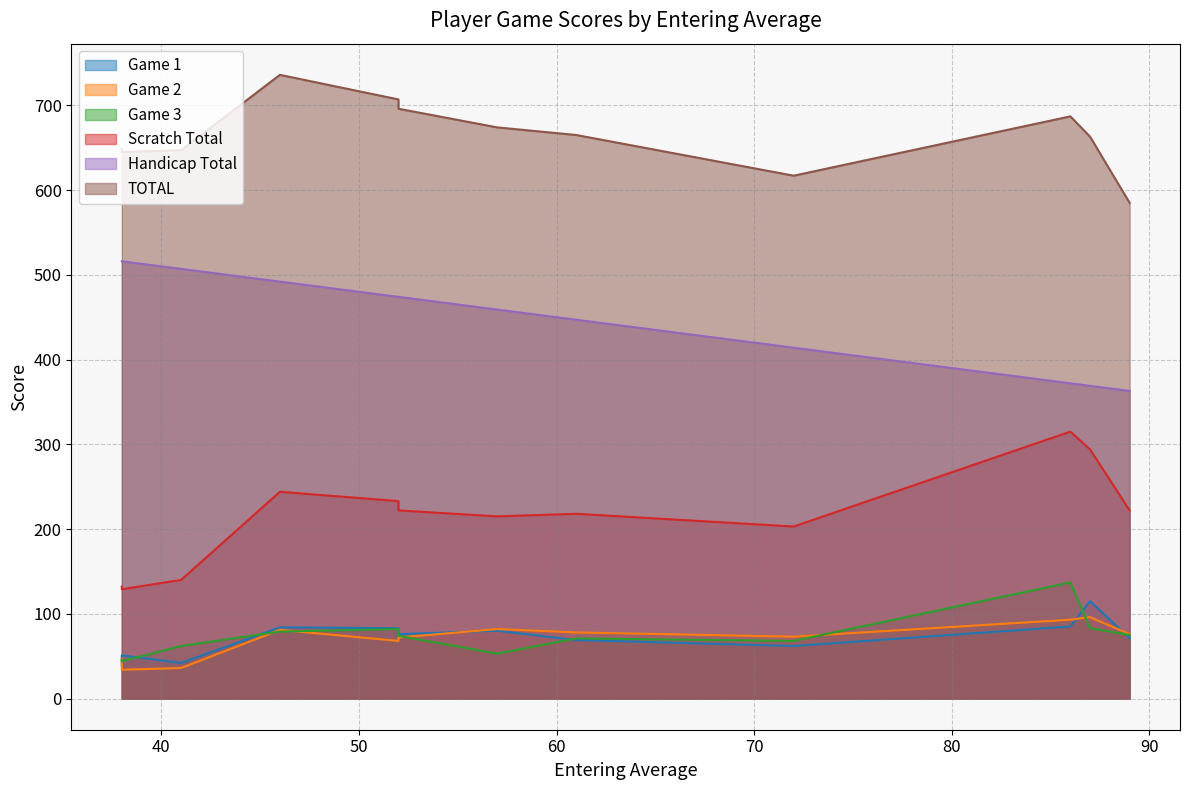

What is the sum of all TOTAL values?

7970